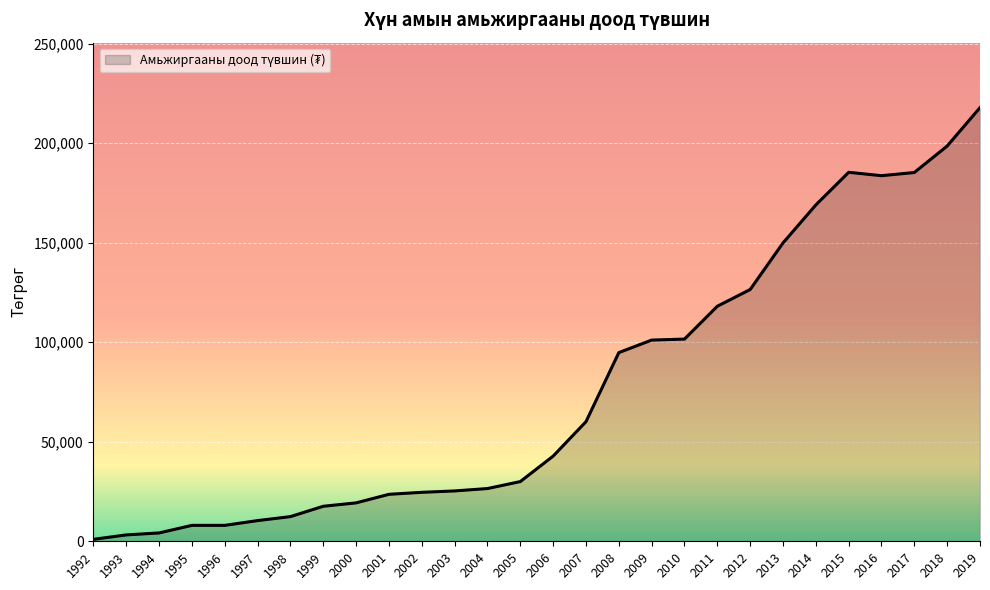

What is the change in value from 1994 to 1998?

+8200